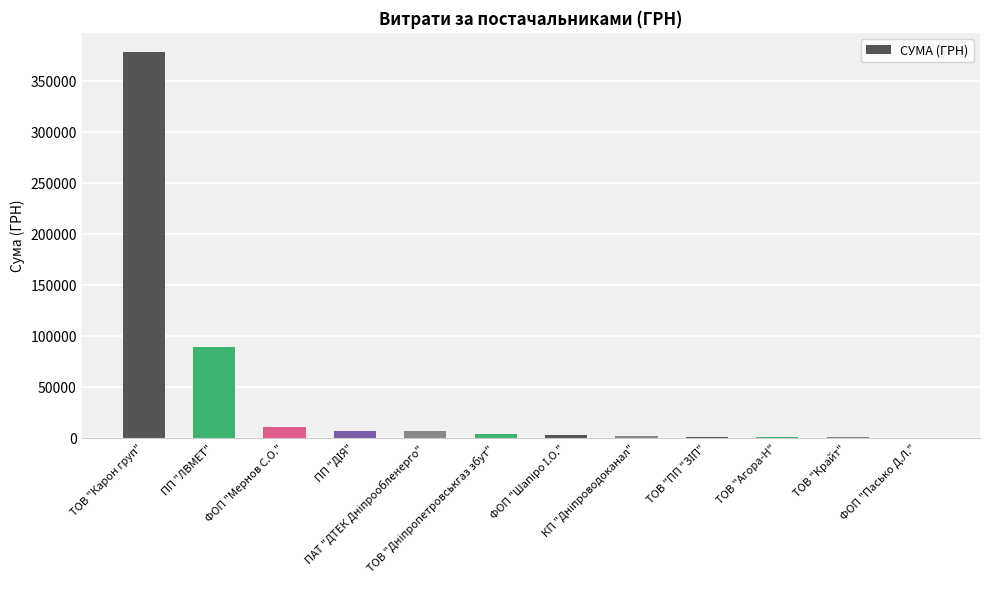

What is the sum of all values?

507919.2